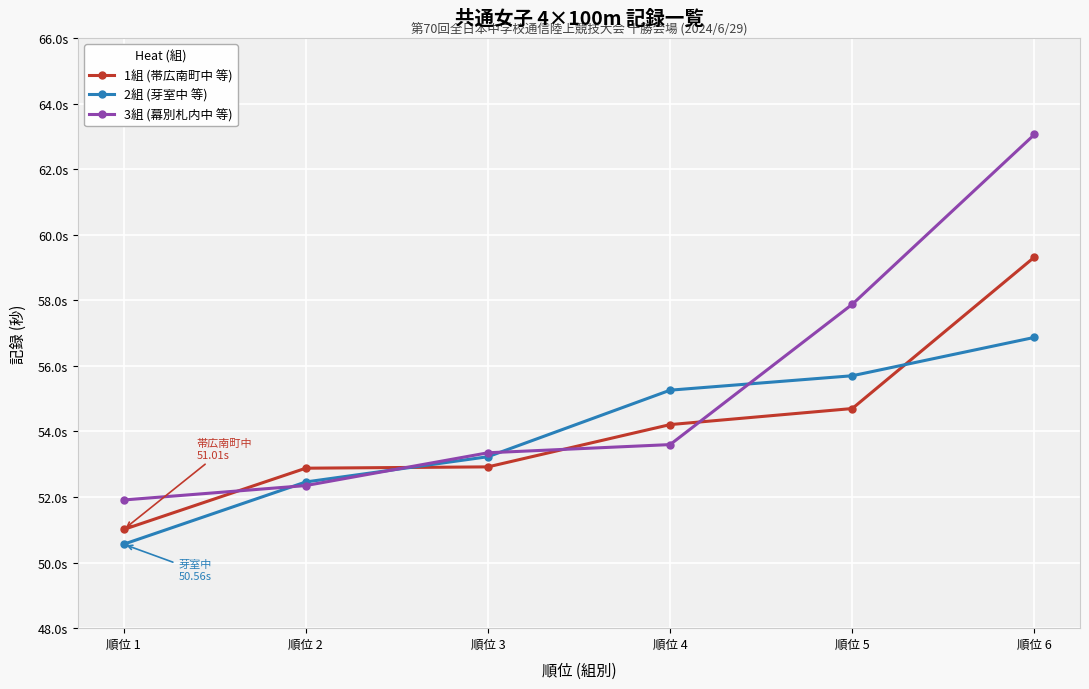

What is the difference between the highest and lowest values at 順位 6?

6.2